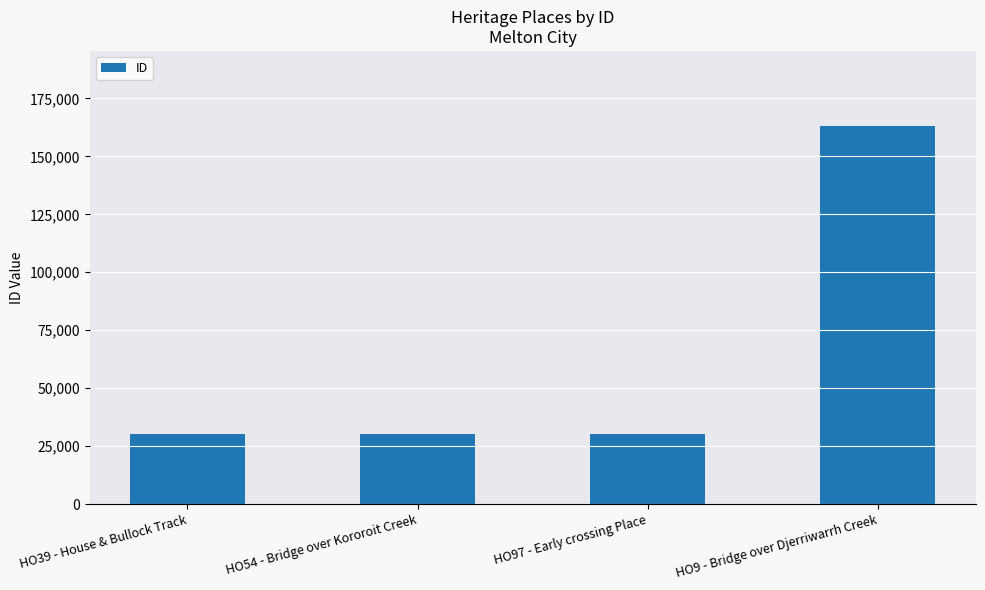

What is the value of the 2nd bar from the left?

30050